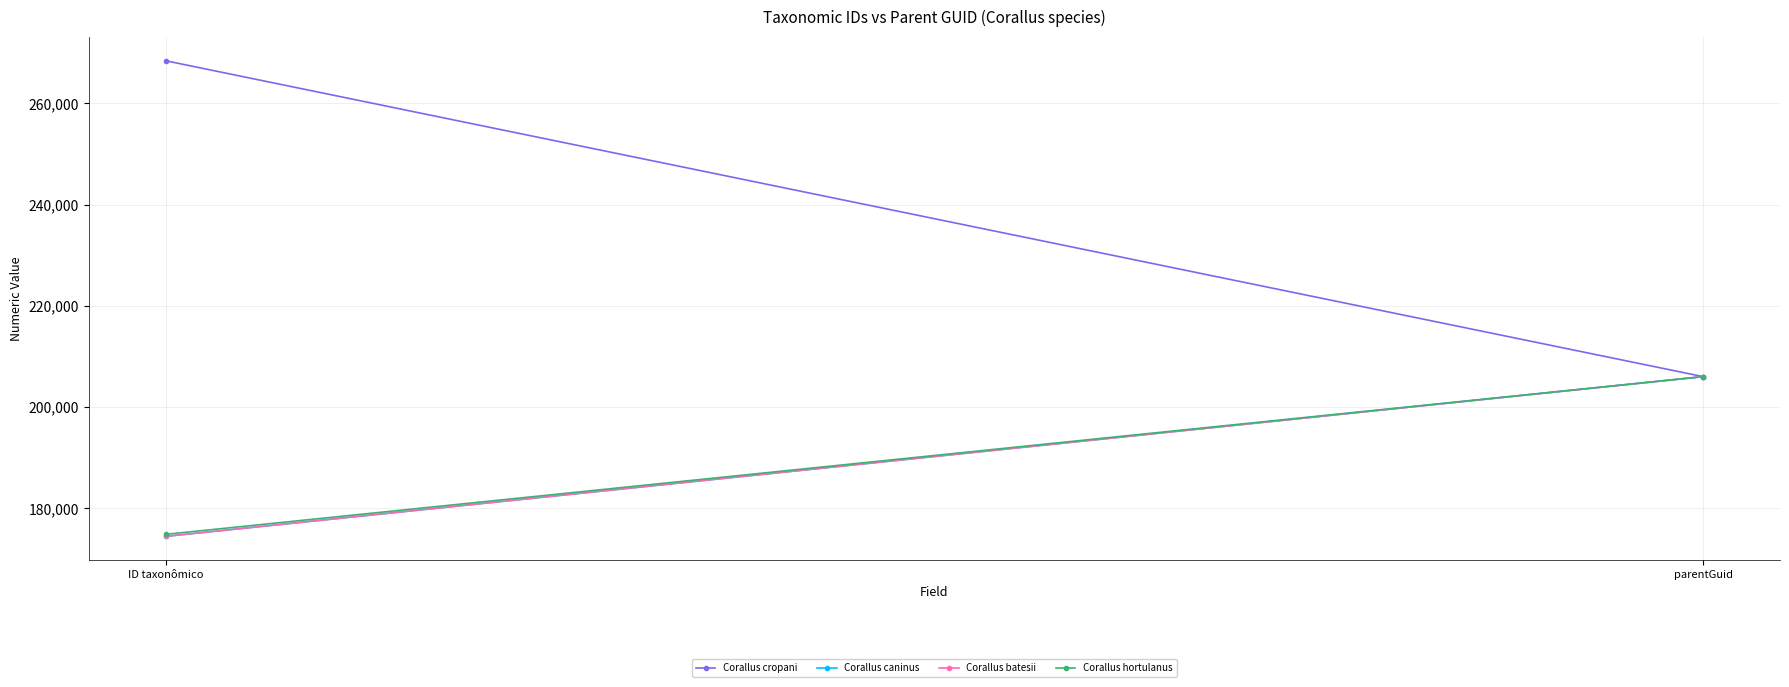

Reading right to left, what are all the values shown in this chart?

Corallus cropani: 206024	268420
Corallus caninus: 206024	174470
Corallus batesii: 206024	174467
Corallus hortulanus: 206024	174870